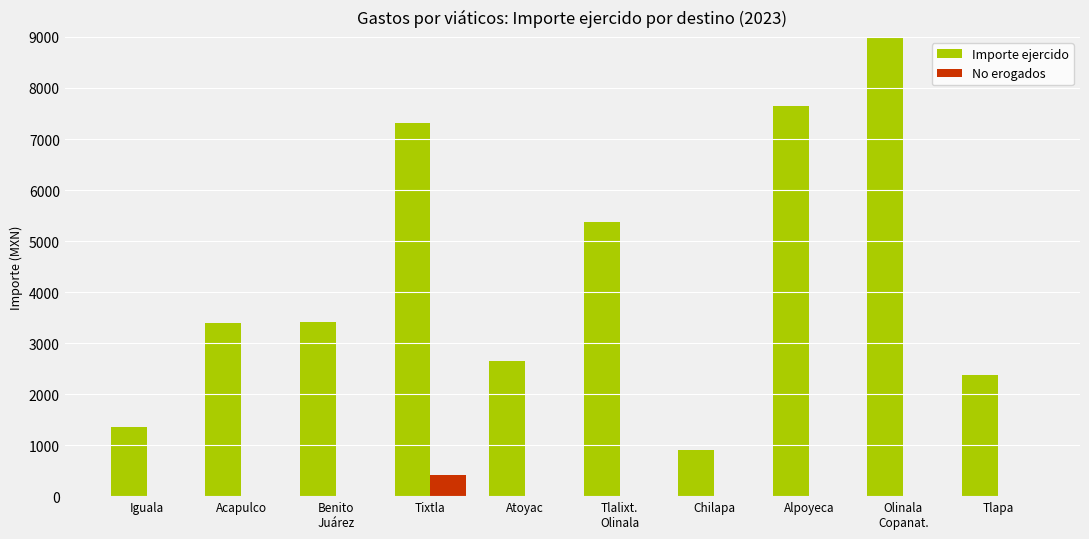

The value of No erogados at Alpoyeca is 0.0. True or false?

True